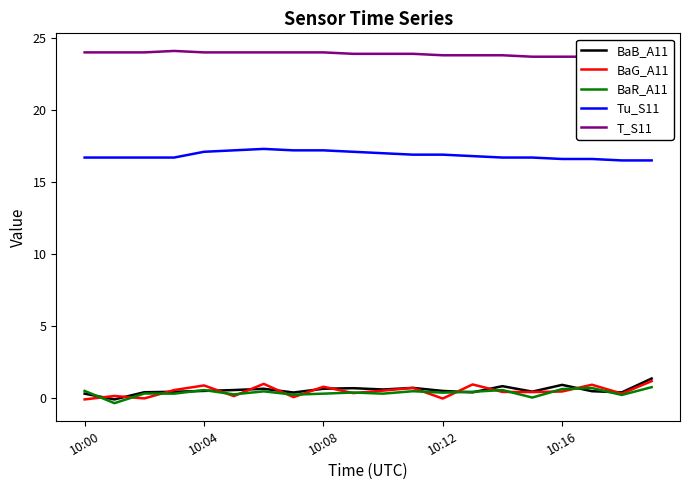

What is the lowest value of the Tu_S11 series?

16.5